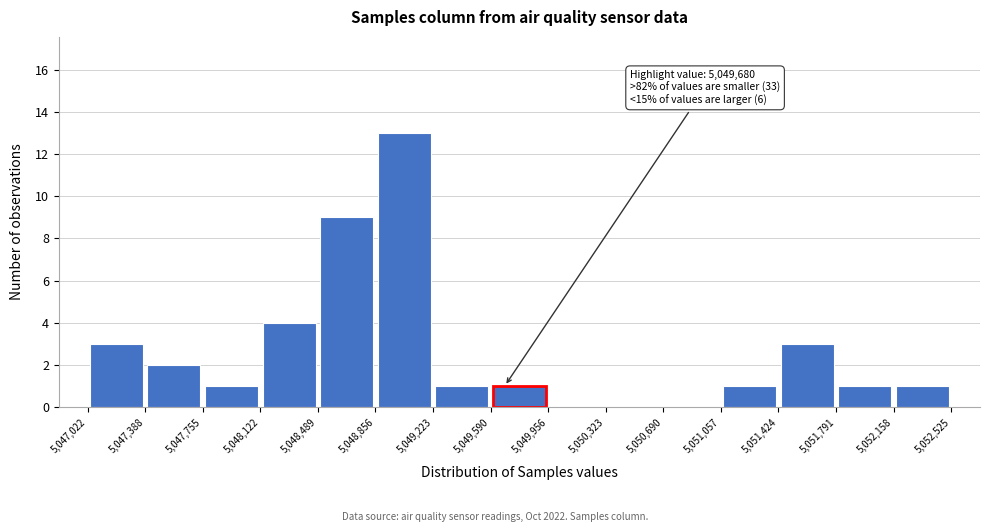

Over which range of the x-axis is the bar tallest?

5,048,856 to 5,049,223